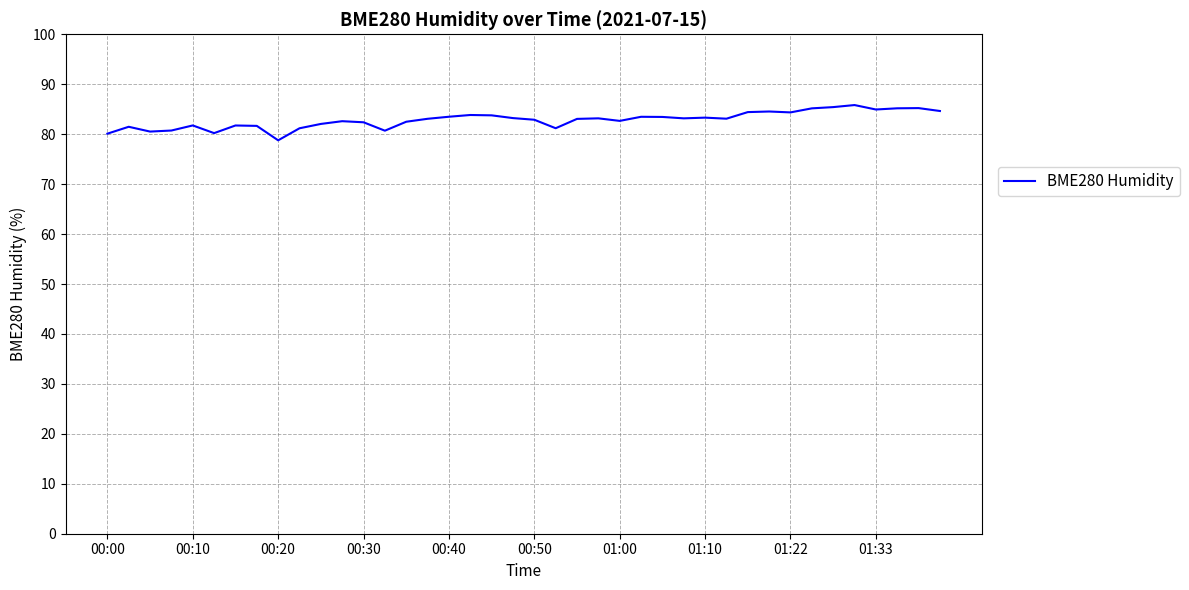

What is the sum of all values?

3315.0